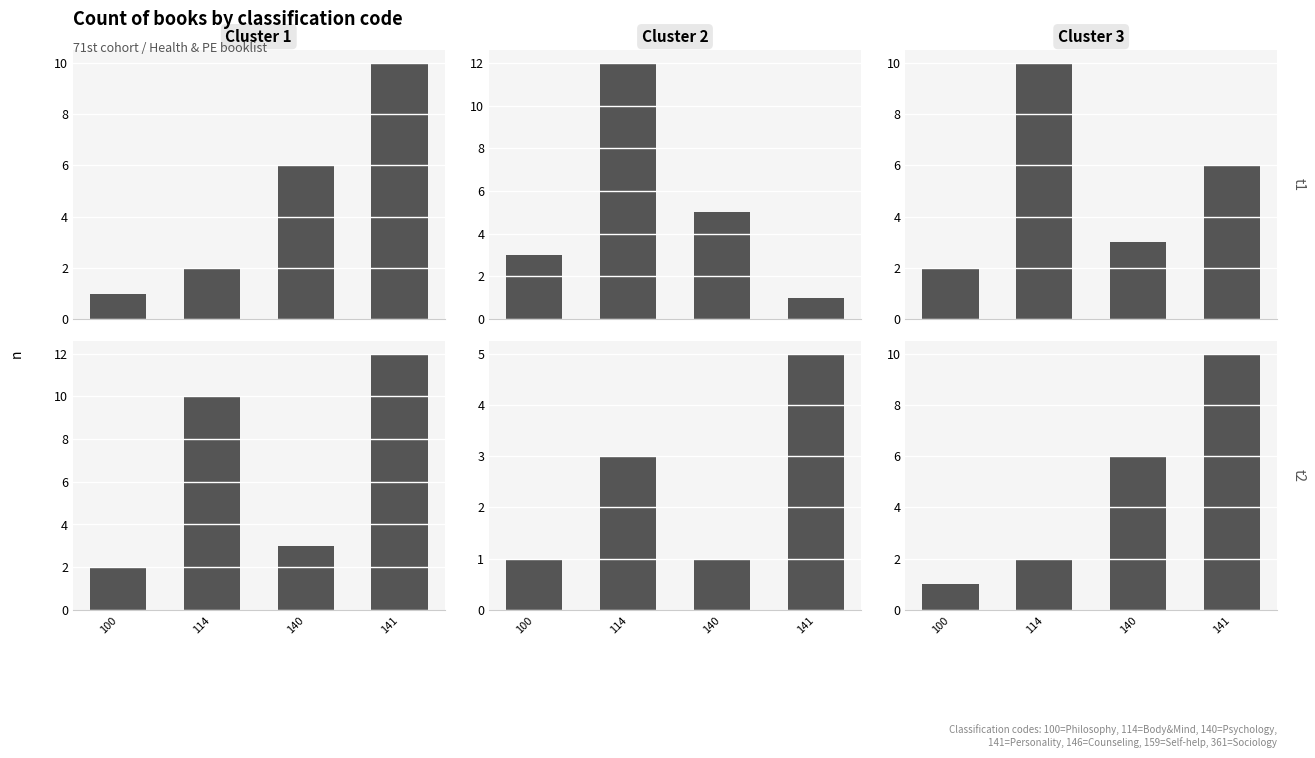

Count the Cluster 3 values in the range 2 to 10.

3